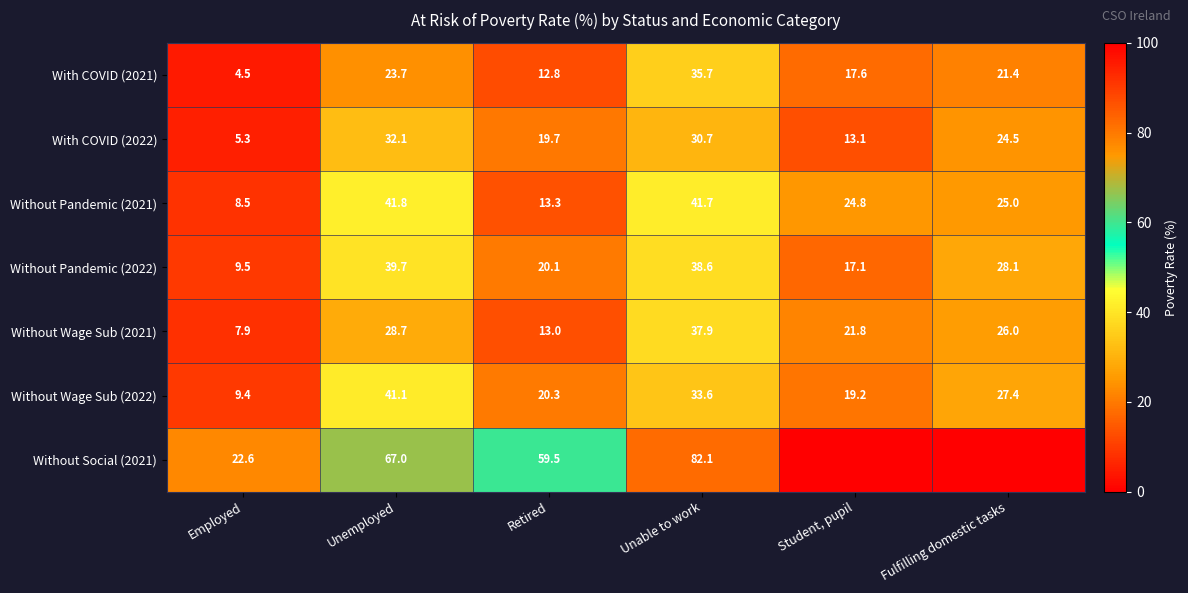

What is the difference between the second highest and minimum values in the Without Pandemic (2021) series?

33.2